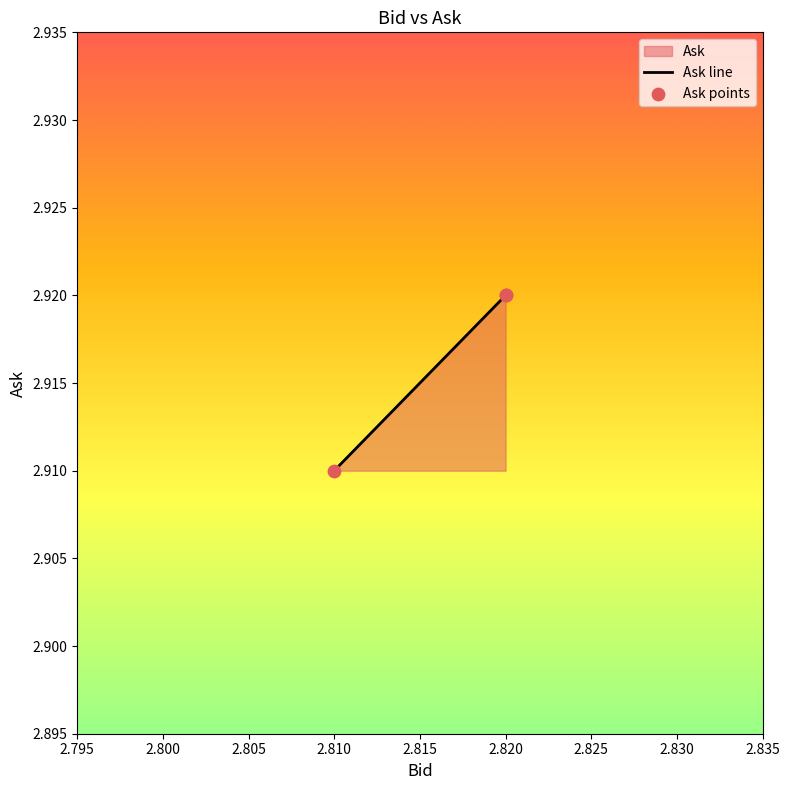

Which has a higher value, 2.82 or 2.82?

2.82